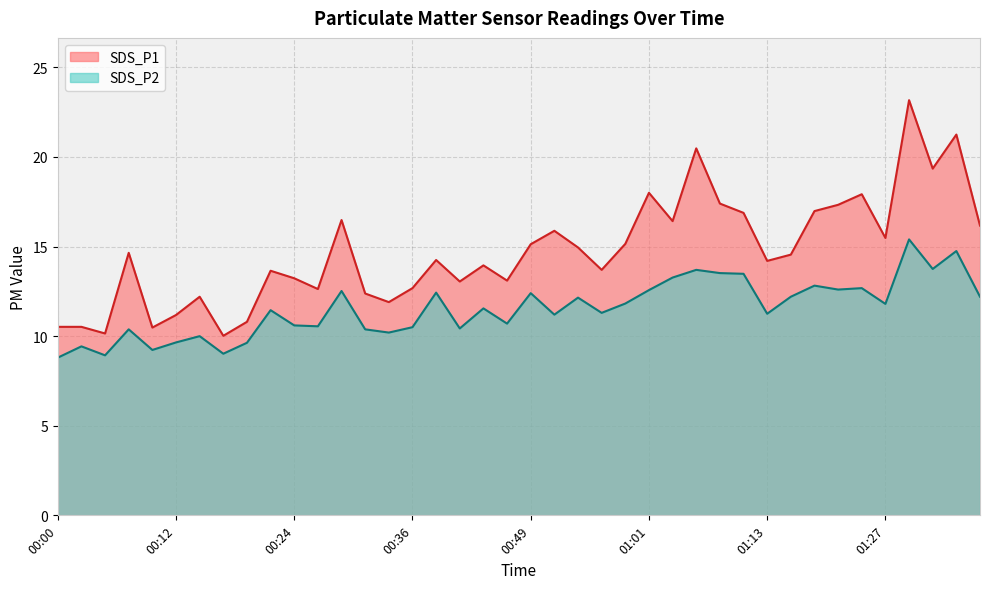

At which category does SDS_P2 reach its first local valley?

00:05